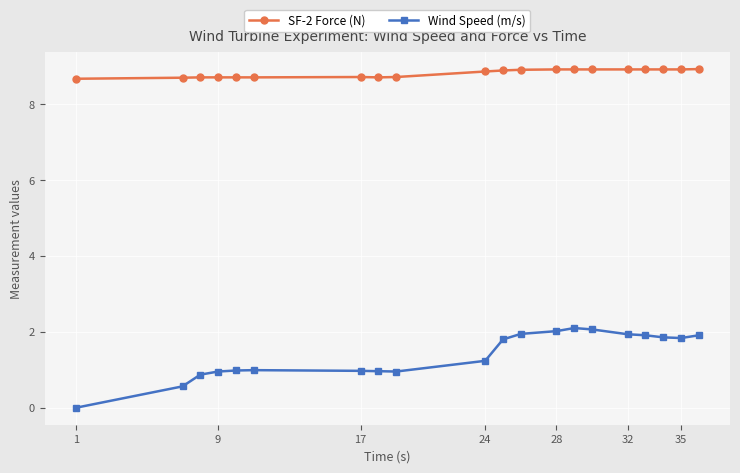

How many lines are shown in the chart?

2